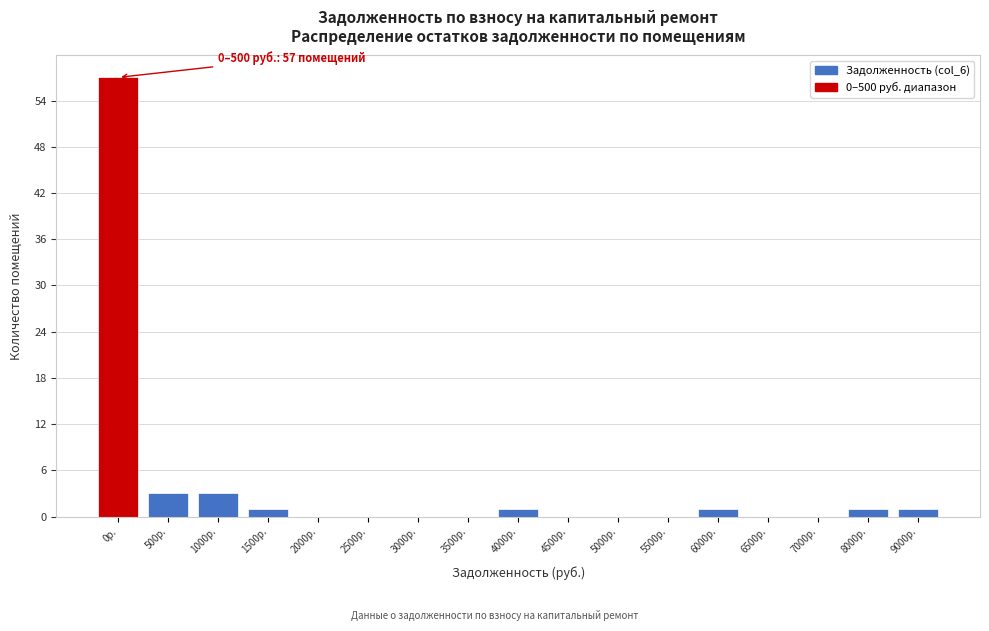

Reading left to right, what are all the values shown in this chart?

0р.=57	500р.=3	1000р.=3	1500р.=1	2000р.=0	2500р.=0	3000р.=0	3500р.=0	4000р.=1	4500р.=0	5000р.=0	5500р.=0	6000р.=1	6500р.=0	7000р.=0	8000р.=1	9000р.=1